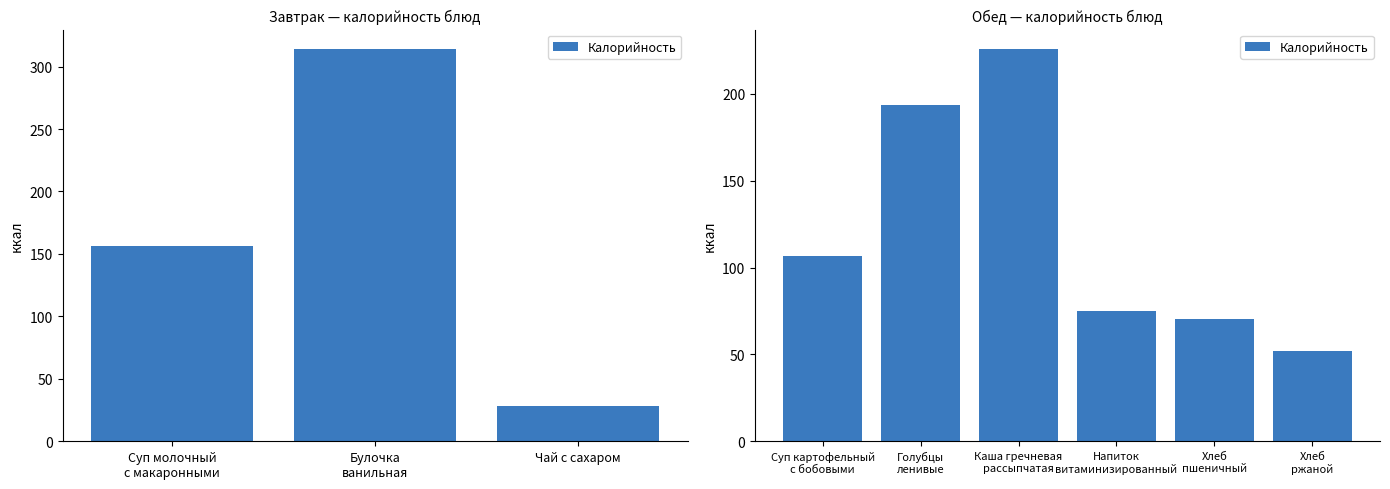

How many series are shown in this chart?

1